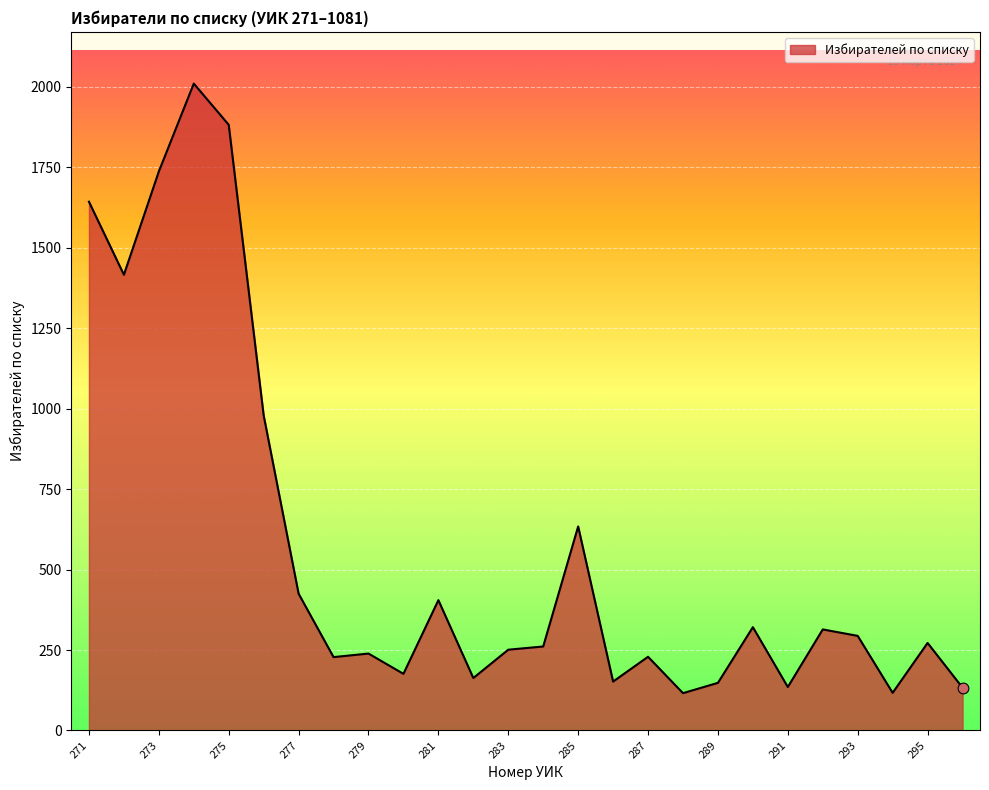

What is the difference between the maximum and minimum values?

1894